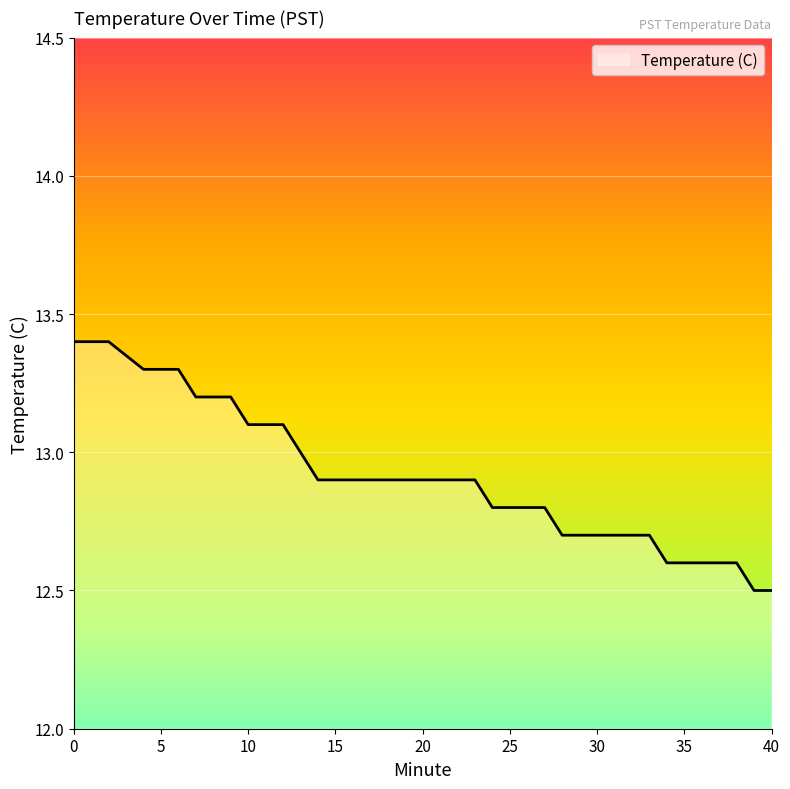

What is the difference between the maximum and minimum values?

0.9